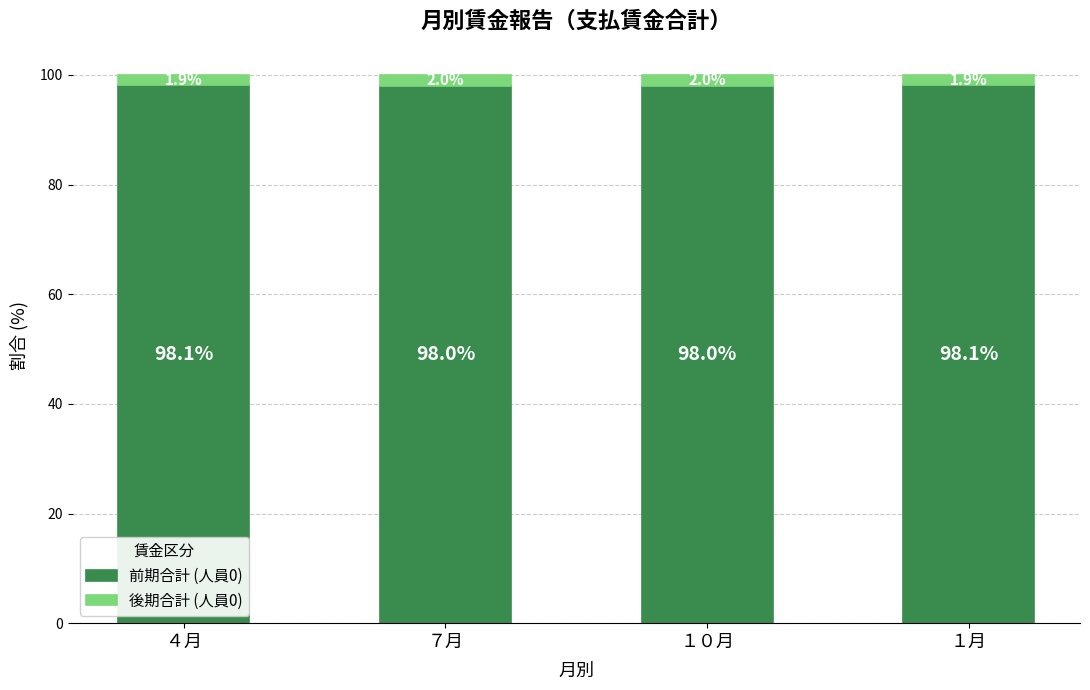

How many data points in 前期合計 (人員0) are above 98?

2